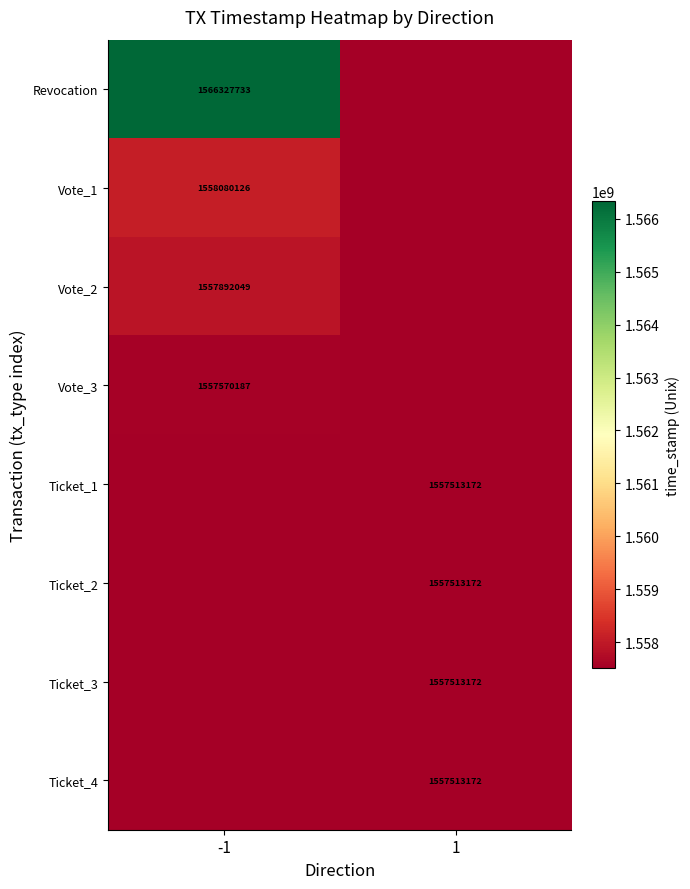

True or false: Revocation has a value of 2747897828 at -1.

False